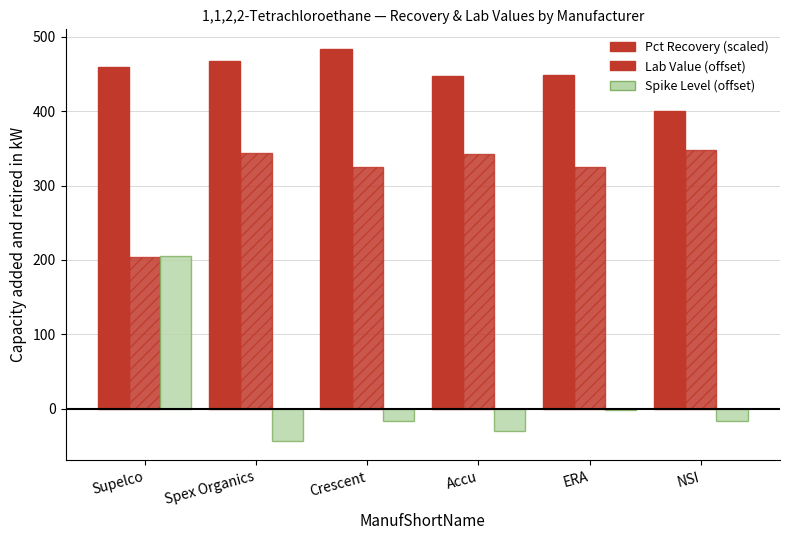

Rank the categories by Lab Value (offset) value from lowest to highest.

Supelco, Crescent, ERA, Accu, Spex Organics, NSI